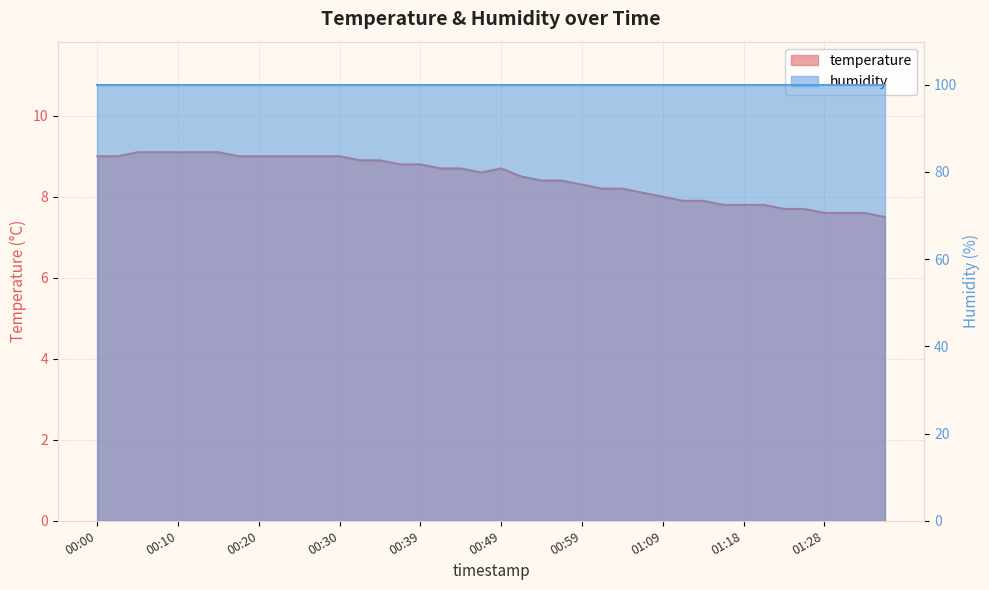

Reading right to left, list all the values displayed in this chart.

01:35=7.5	01:33=7.6	01:30=7.6	01:28=7.6	01:26=7.7	01:23=7.7	01:21=7.8	01:18=7.8	01:16=7.8	01:13=7.9	01:11=7.9	01:09=8.0	01:06=8.1	01:04=8.2	01:01=8.2	00:59=8.3	00:56=8.4	00:54=8.4	00:52=8.5	00:49=8.7	00:47=8.6	00:44=8.7	00:42=8.7	00:39=8.8	00:37=8.8	00:34=8.9	00:32=8.9	00:30=9.0	00:27=9.0	00:25=9.0	00:22=9.0	00:20=9.0	00:17=9.0	00:15=9.1	00:13=9.1	00:10=9.1	00:08=9.1	00:05=9.1	00:03=9.0	00:00=9.0